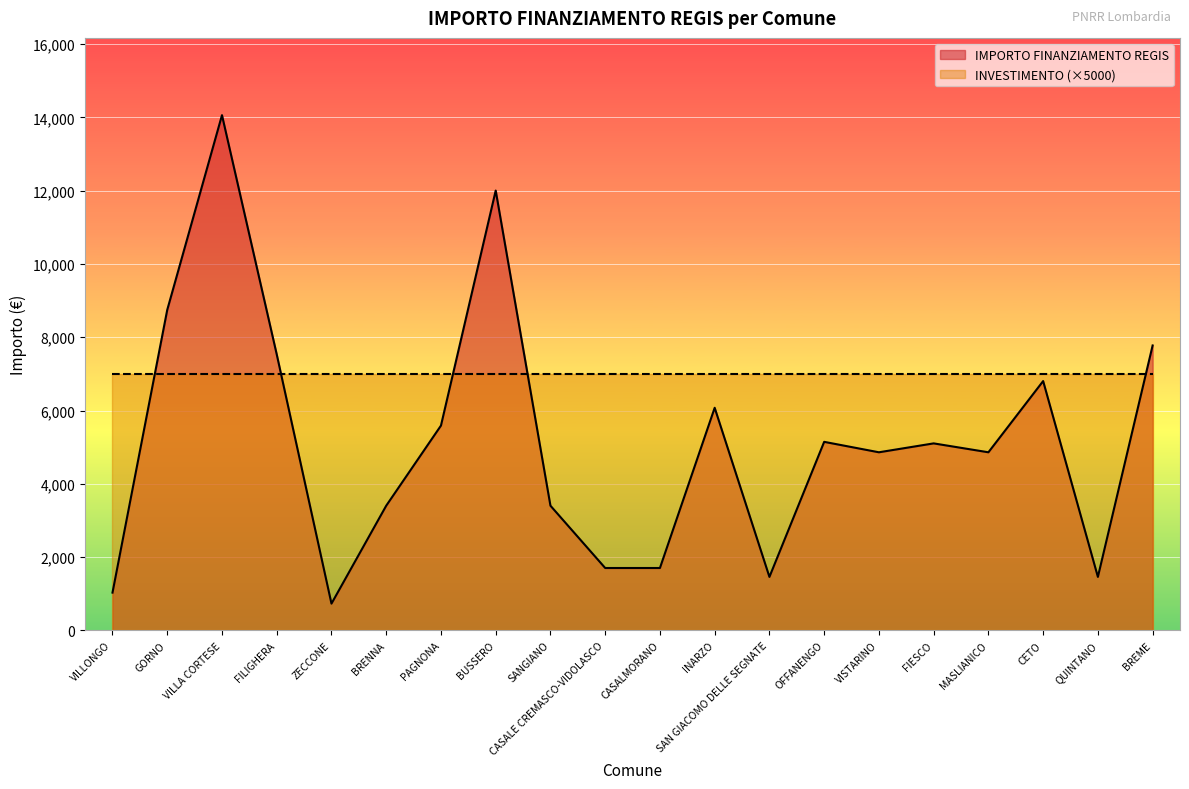

How many values exceed 5103?

9